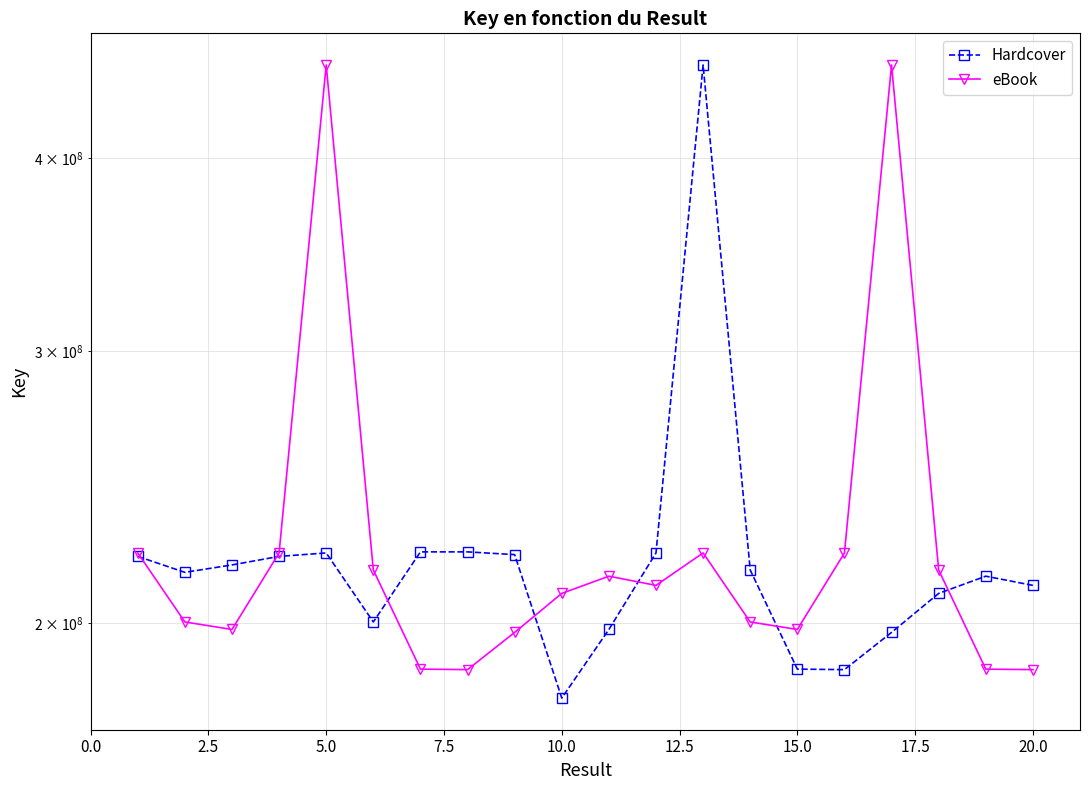

What is the value of the Hardcover point at the 1st from the left?

220998344